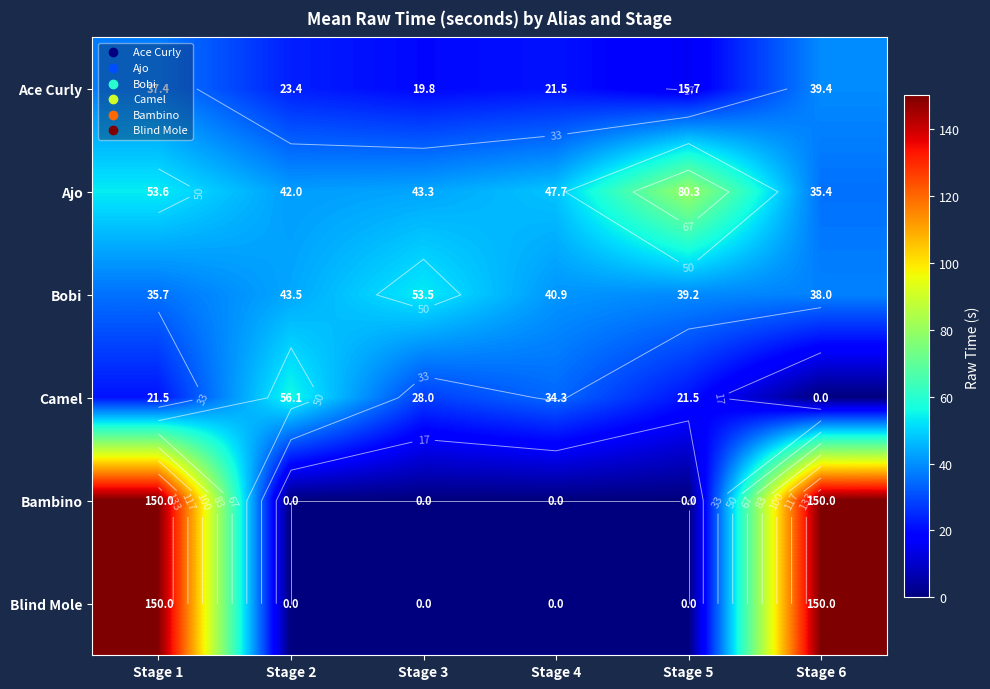

Rank the categories by Bobi value from highest to lowest.

Stage 3, Stage 2, Stage 4, Stage 5, Stage 6, Stage 1